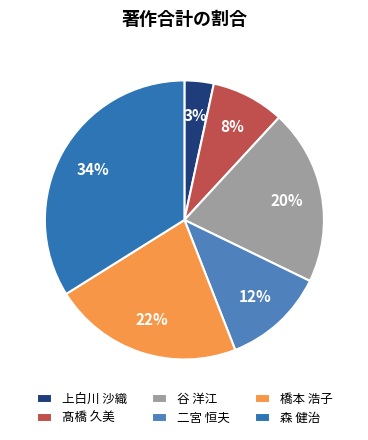

Rank the categories by value from lowest to highest.

上白川 沙織, 髙橋 久美, 二宮 恒夫, 谷 洋江, 橋本 浩子, 森 健治